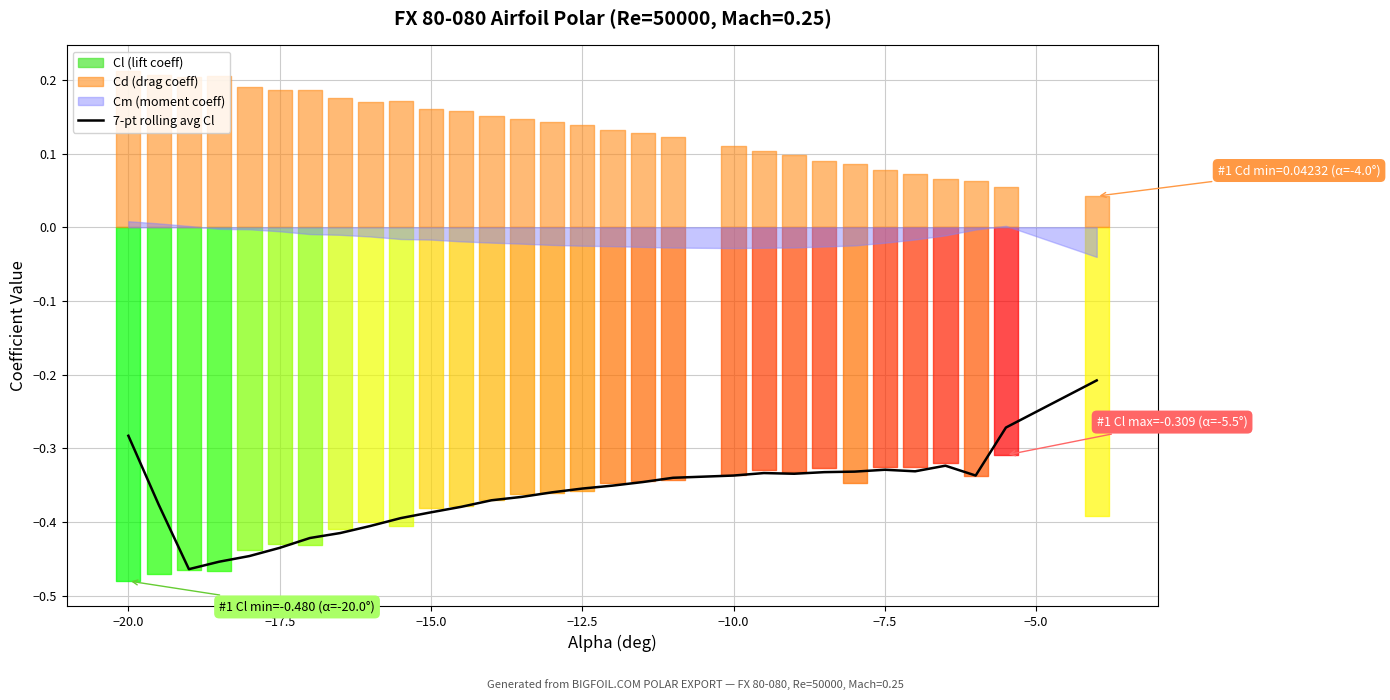

The value at 25 is -0.1. True or false?

False